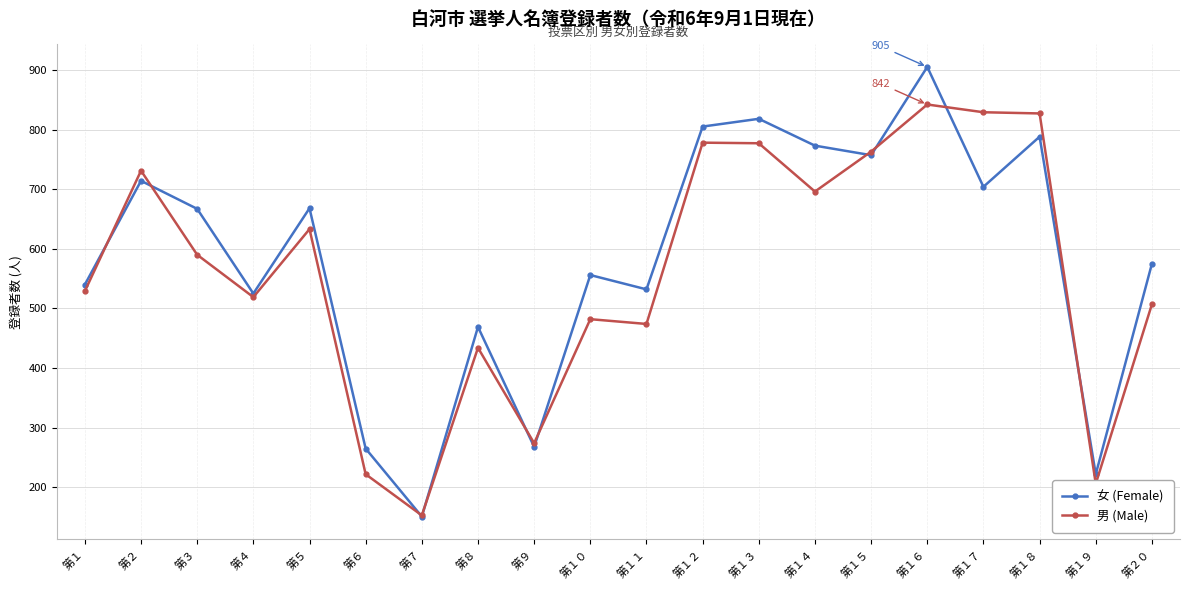

What is the value of the 女 (Female) point at the 4th from the left?

525